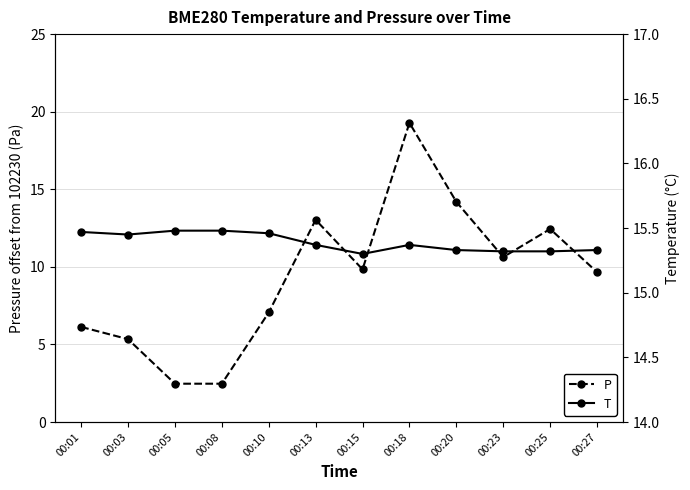

What is the minimum value shown in the chart?

2.5